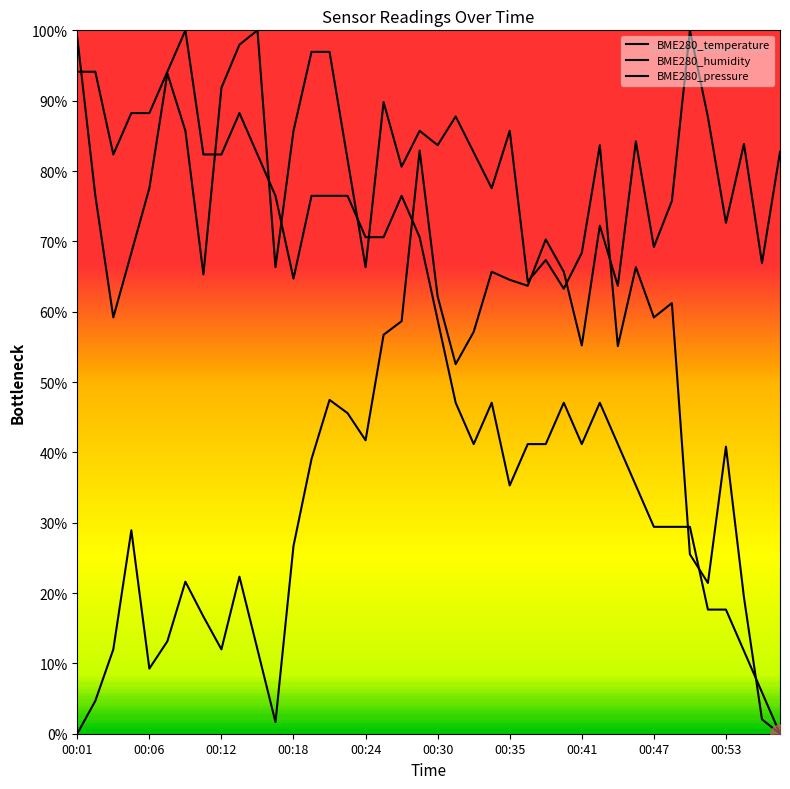

Is this an area chart (filled region under the line)?

No